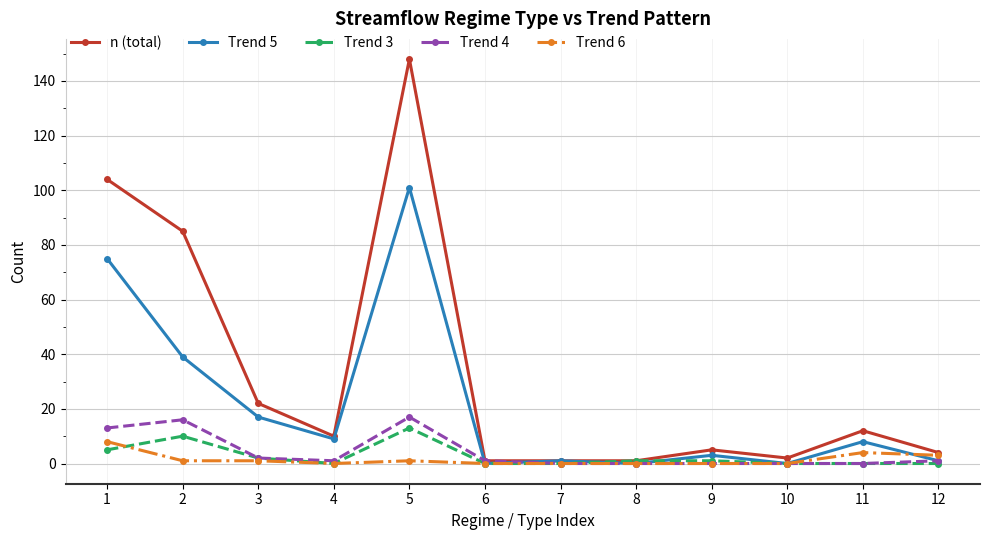

Which series has the widest spread of values?

n (total)